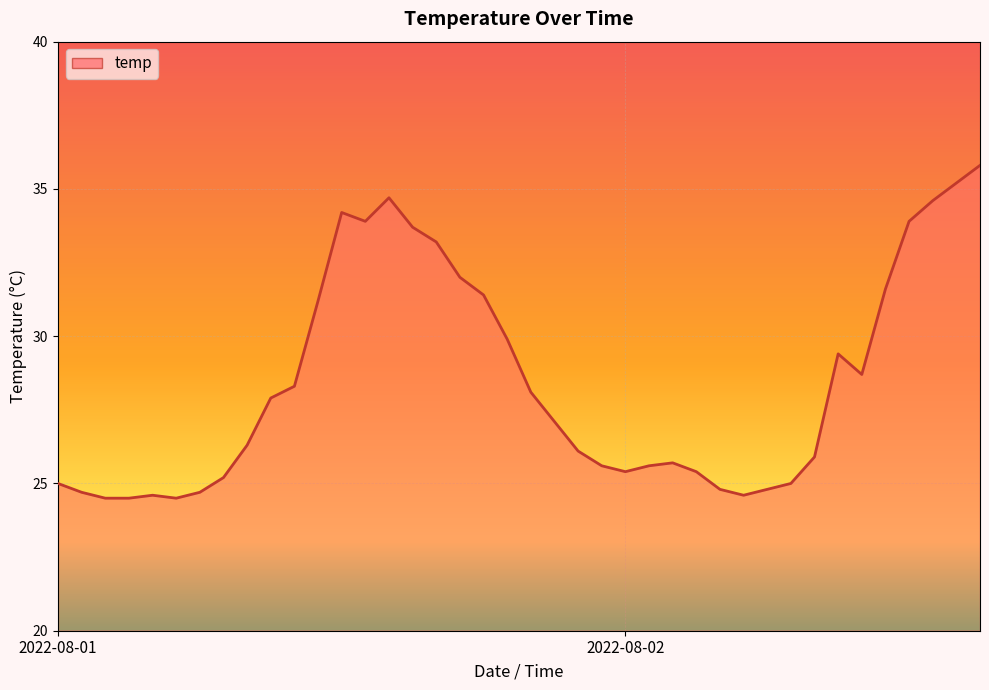

What is the maximum value shown in the chart?

35.8